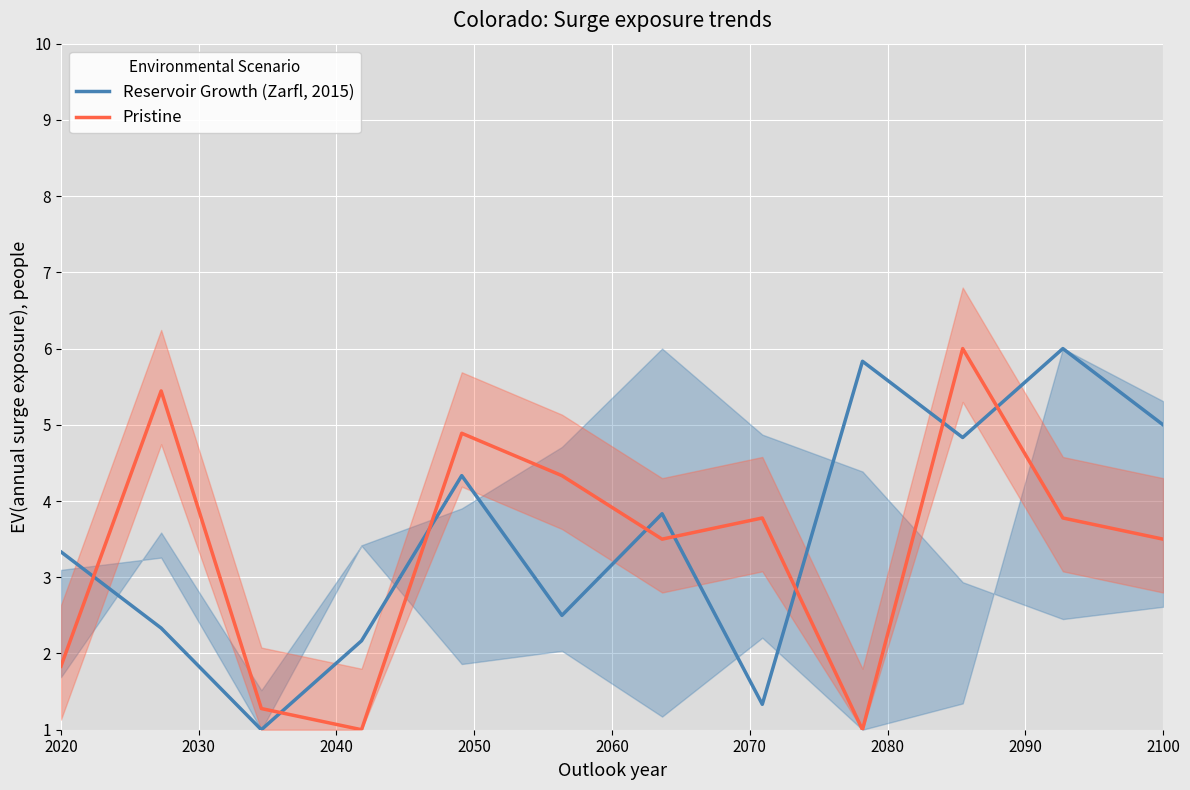

What is the minimum value for Reservoir Growth (Zarfl, 2015)?

1.0